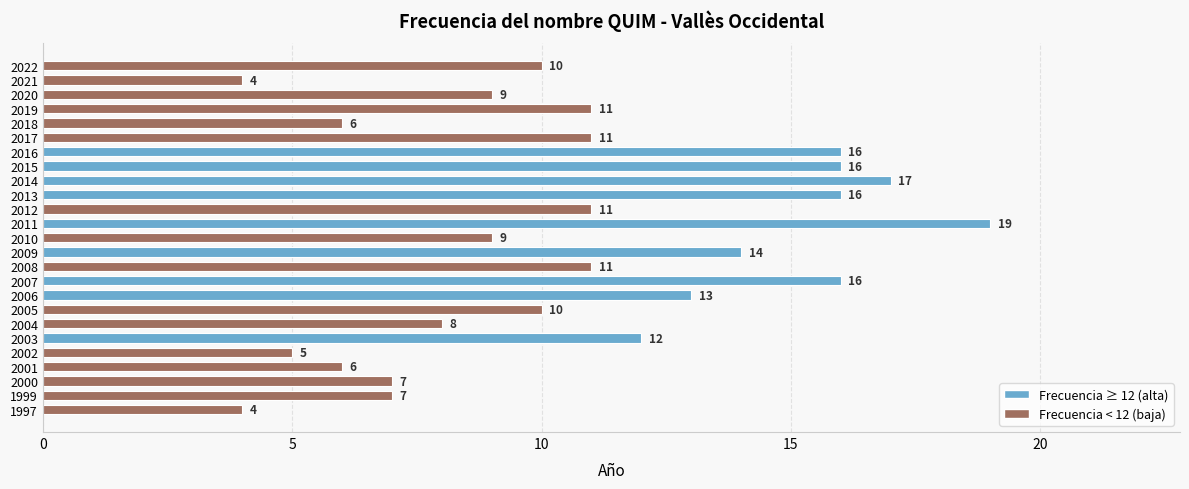

Reading top to bottom, what are all the values shown in this chart?

2022=10	2021=4	2020=9	2019=11	2018=6	2017=11	2016=16	2015=16	2014=17	2013=16	2012=11	2011=19	2010=9	2009=14	2008=11	2007=16	2006=13	2005=10	2004=8	2003=12	2002=5	2001=6	2000=7	1999=7	1997=4